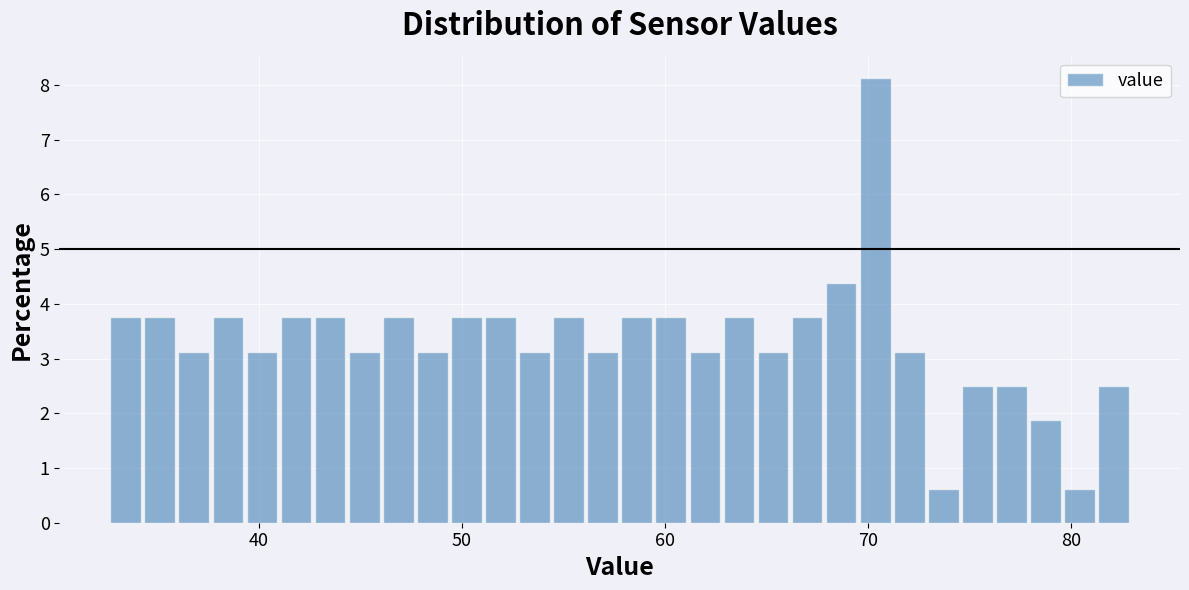

Read against the x-axis, roughly where is the centre of the tallest bar?

70